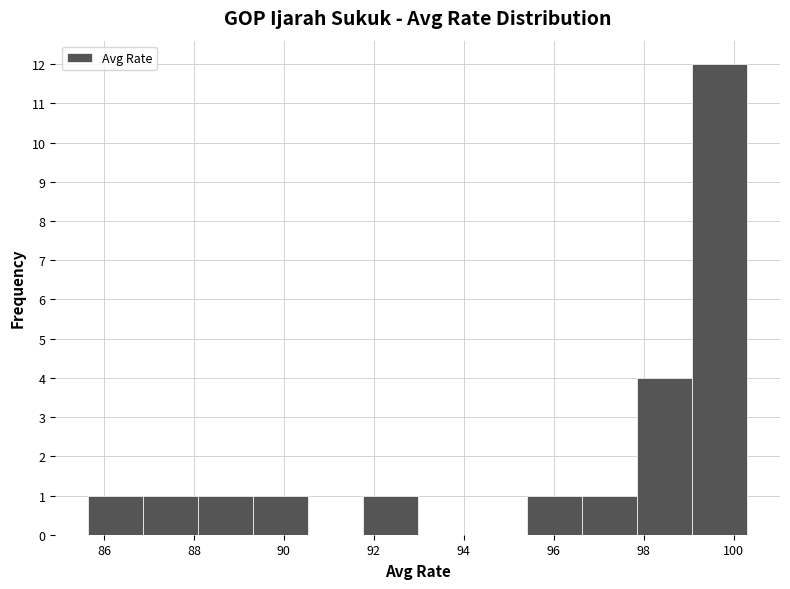

Reading left to right, list every bar in this chart as the range it spans on the x-axis followed by its height. Neither the bar edges nor the heights are printed on the chart, so give them approximately, as read against the axes.

85.6 to 86.8: 1
86.8 to 88.0: 1
88.0 to 89.4: 1
89.4 to 90.6: 1
90.6 to 91.8: 0
91.8 to 93.0: 1
93.0 to 94.2: 0
94.2 to 95.4: 0
95.4 to 96.6: 1
96.6 to 97.8: 1
97.8 to 99.0: 4
99.0 to 100.4: 12